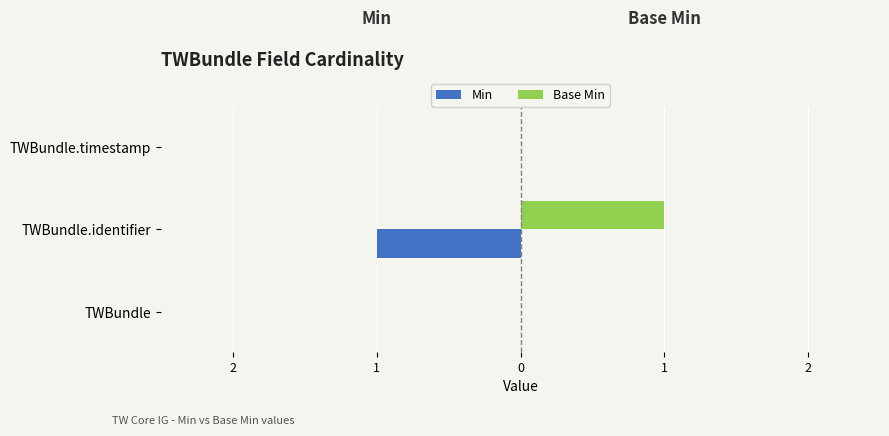

Reading right to left, what are all the values shown in this chart?

Min: 0	-1	0
Base Min: 0	1	0